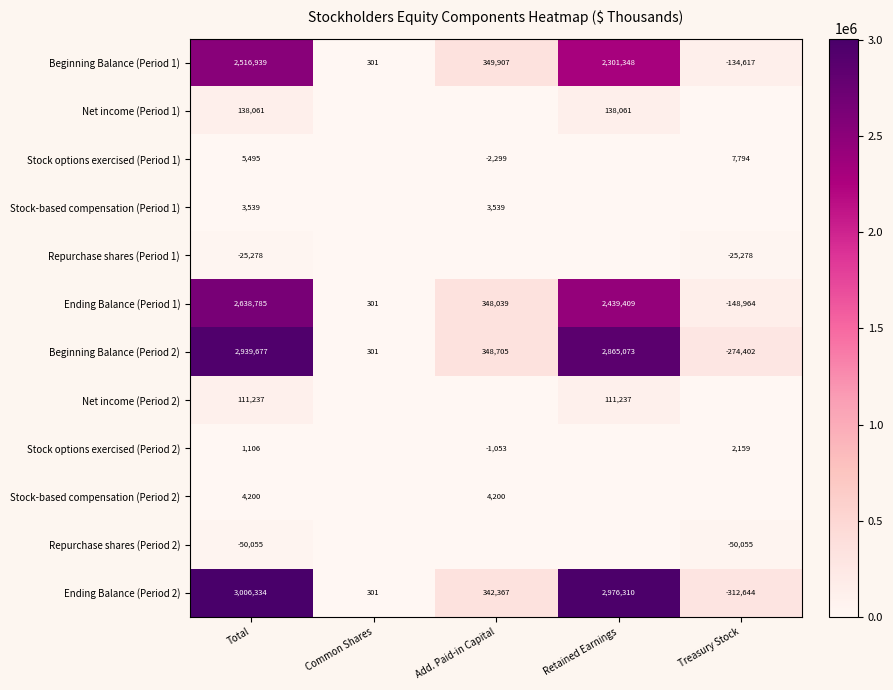

How many data points in Ending Balance (Period 1) are less than 348039?

2